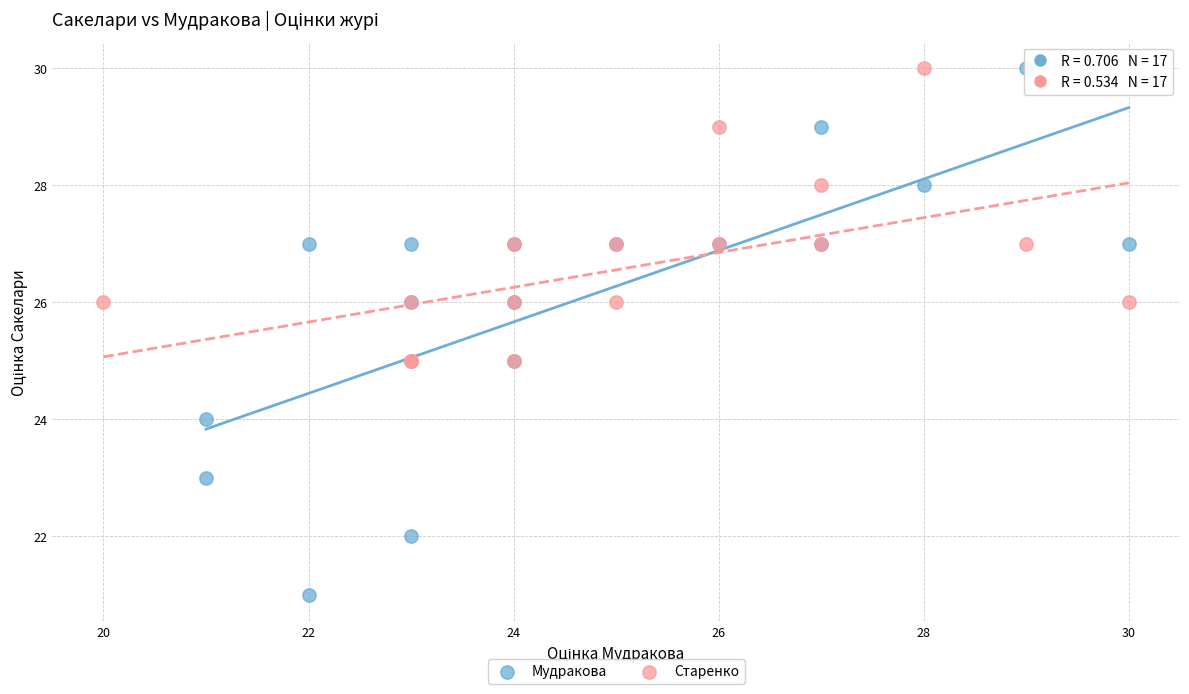

Which series reaches the minimum Y coordinate?

Мудракова